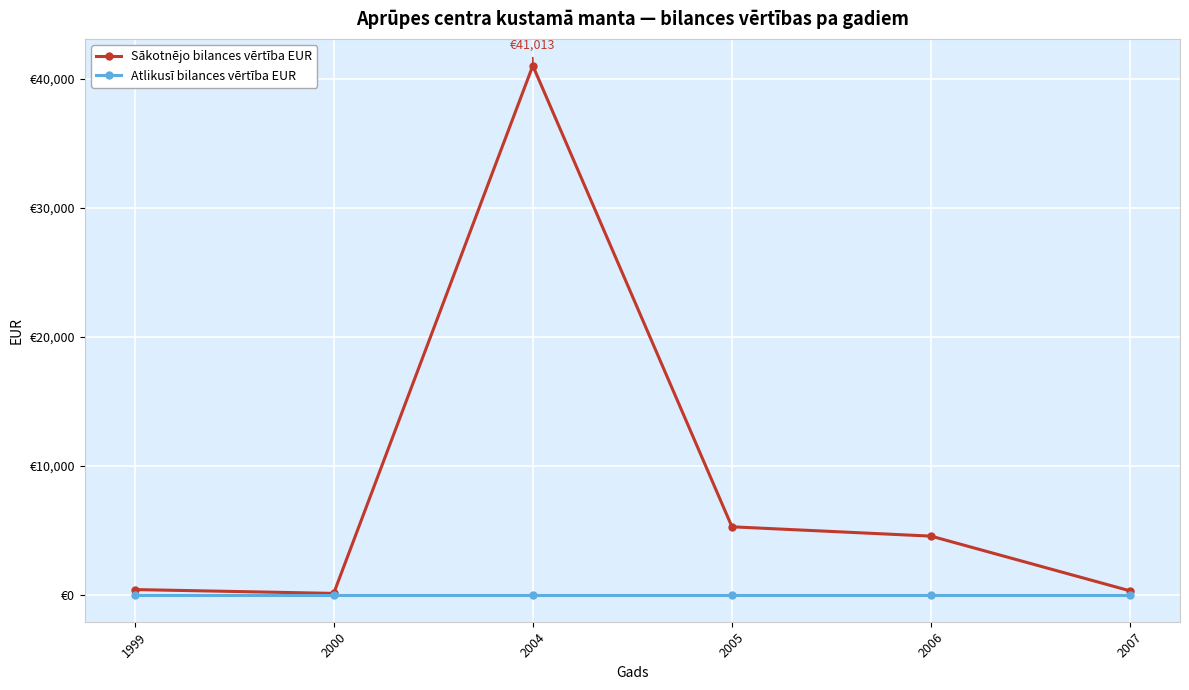

What is the difference between the second highest and second lowest values in the Sākotnējo bilances vērtība EUR series?

4964.0